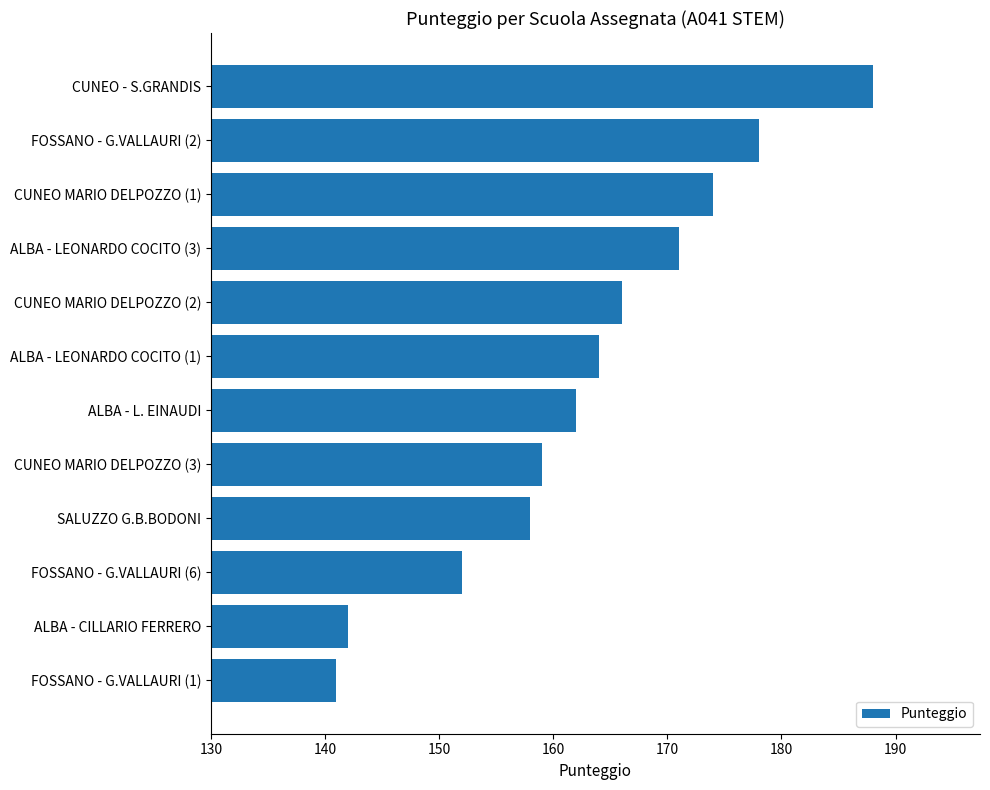

List the labels in order of value, smallest first.

FOSSANO - G.VALLAURI (1), ALBA - CILLARIO FERRERO, FOSSANO - G.VALLAURI (6), SALUZZO G.B.BODONI, CUNEO MARIO DELPOZZO (3), ALBA - L. EINAUDI, ALBA - LEONARDO COCITO (1), CUNEO MARIO DELPOZZO (2), ALBA - LEONARDO COCITO (3), CUNEO MARIO DELPOZZO (1), FOSSANO - G.VALLAURI (2), CUNEO - S.GRANDIS